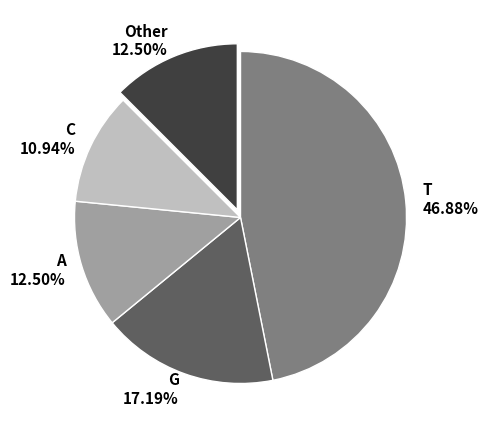

How much of the chart is everything except A?

87.5%